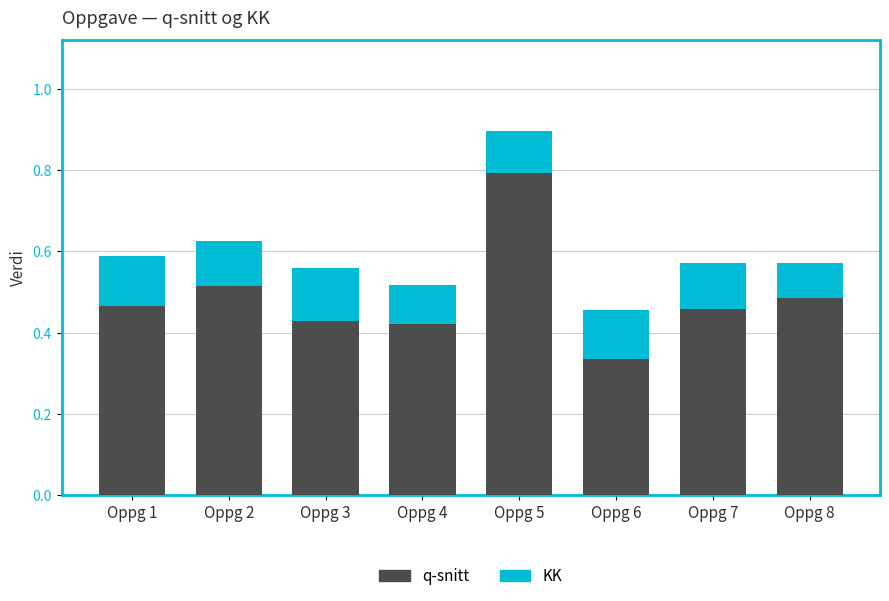

At which category is the sum across all series the highest?

Oppg 5